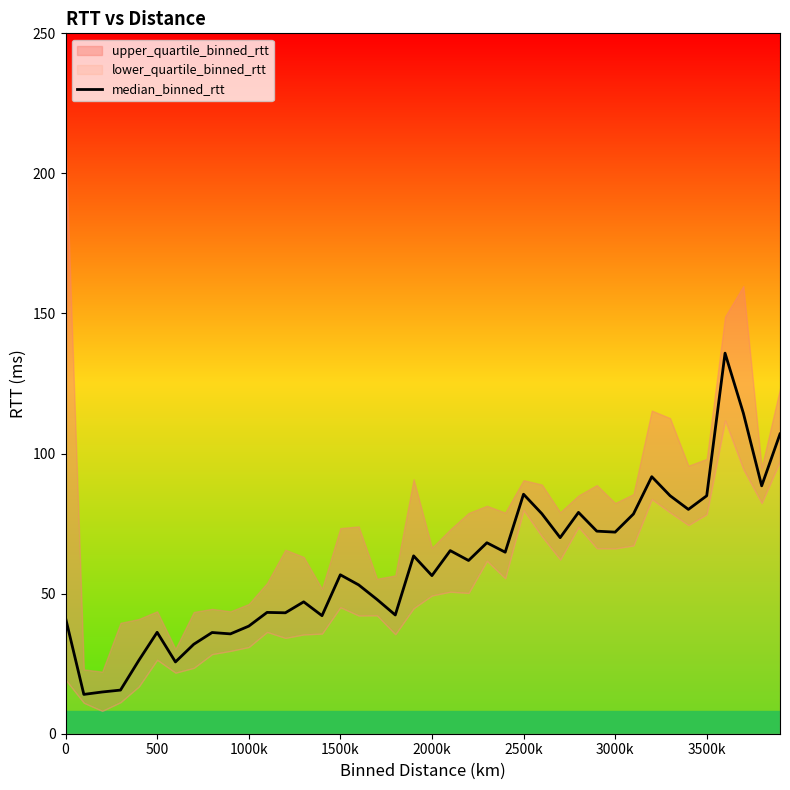

What is the maximum value for median_binned_rtt?

135.8